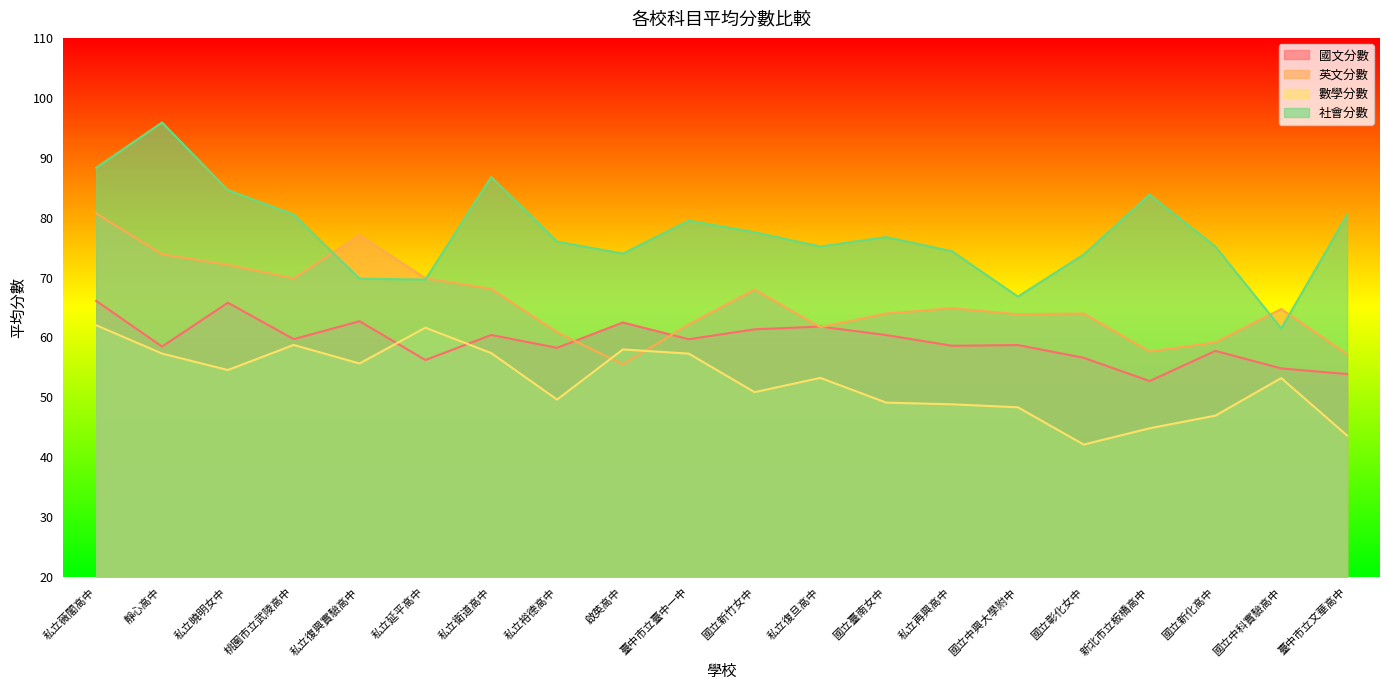

What is the lowest value of the 國文分數 series?

52.7